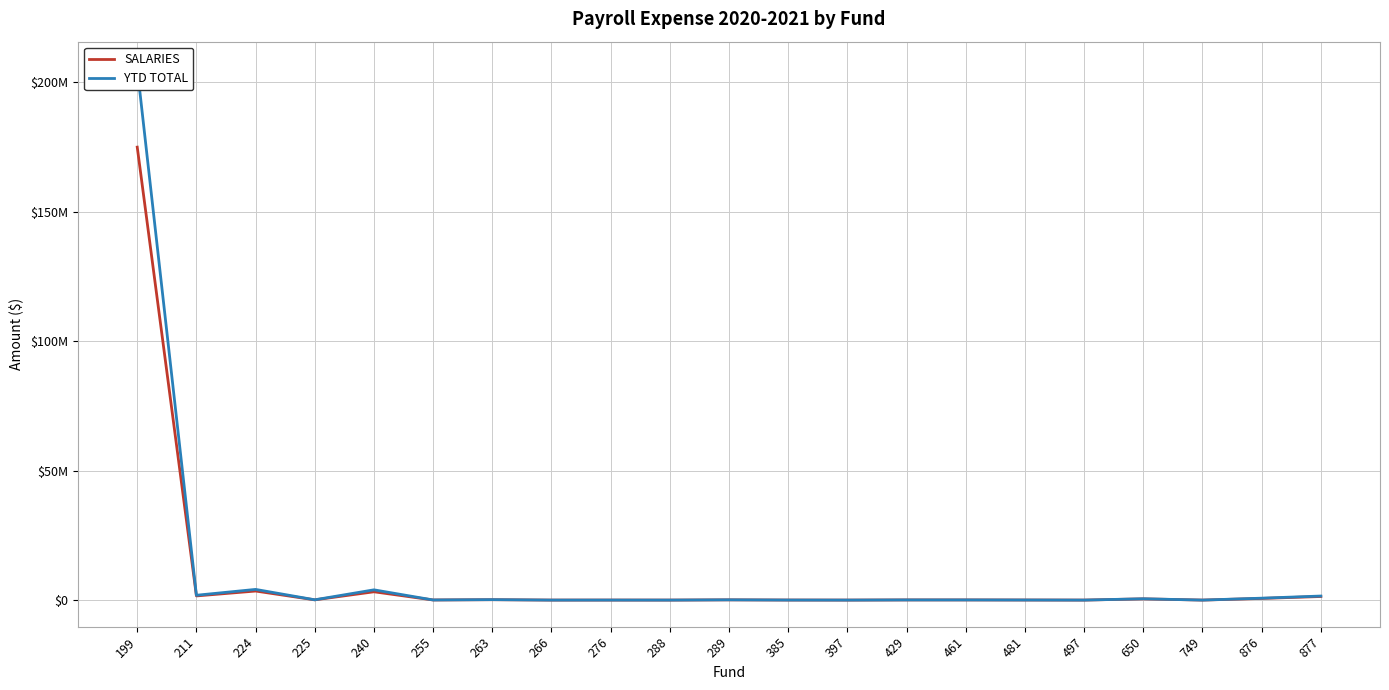

The YTD TOTAL series shows 172183.1 at 263. True or false?

True